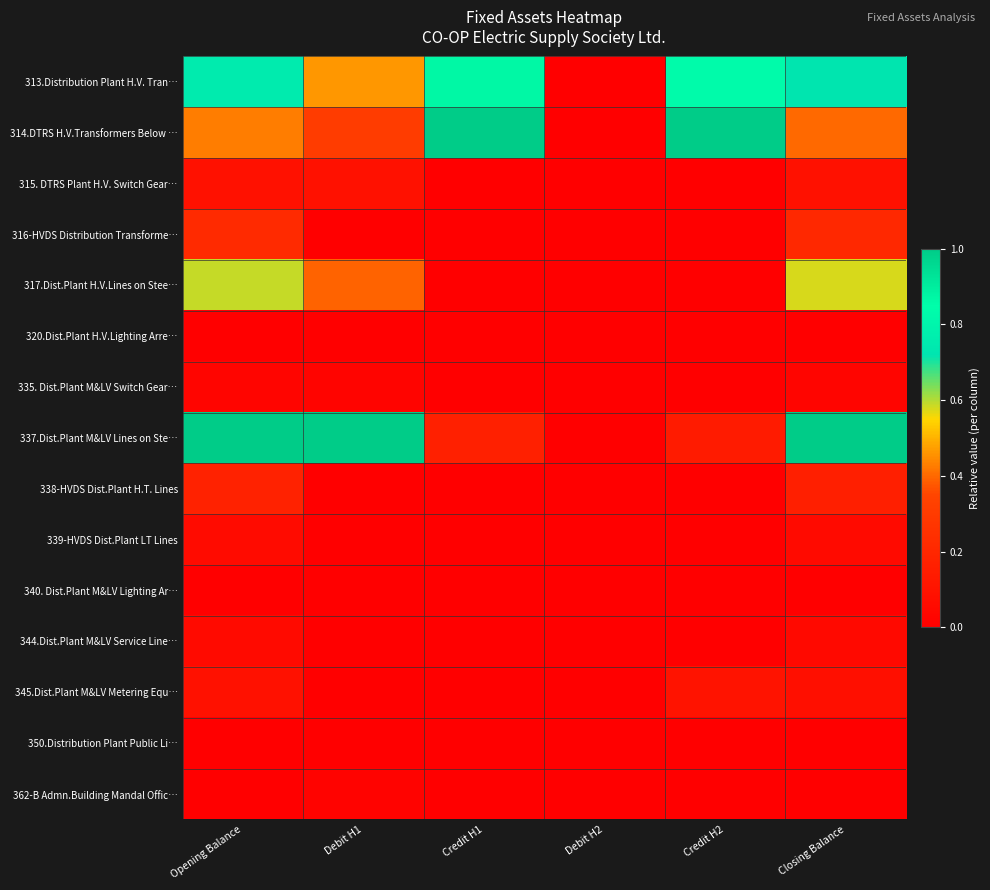

At which category is the sum across all series the highest?

Opening Balance